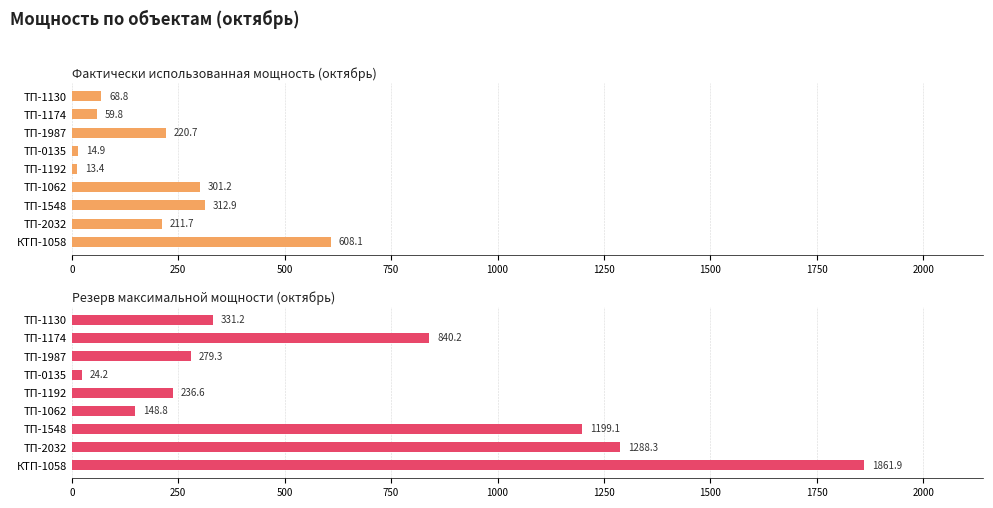

What is the difference between the second highest and minimum values in the Резерв максимальной мощности (октябрь) series?

1264.1